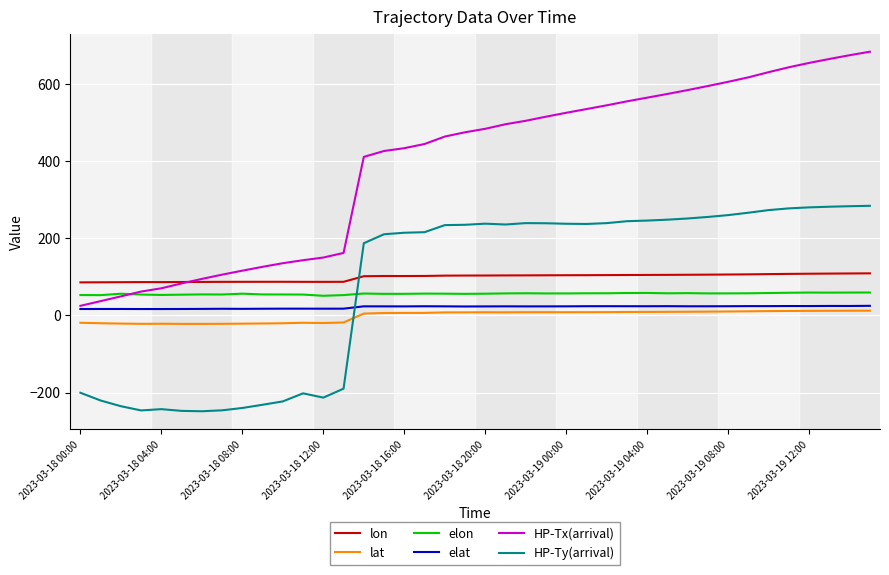

How many lines are shown in the chart?

6